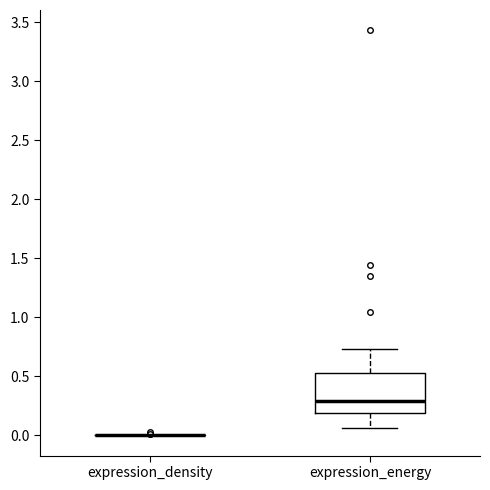

Reading left to right, read every box against the y-axis: the position of its median line, the range the box covers, and the ends of its whiskers. The values are not printed on the chart, so give them approximately, as read against the axis.

expression_density: box collapsed to a line at 0.00, whiskers 0.00 to 0.00
expression_energy: median 0.30, box 0.20 to 0.55, whiskers 0.05 to 0.75